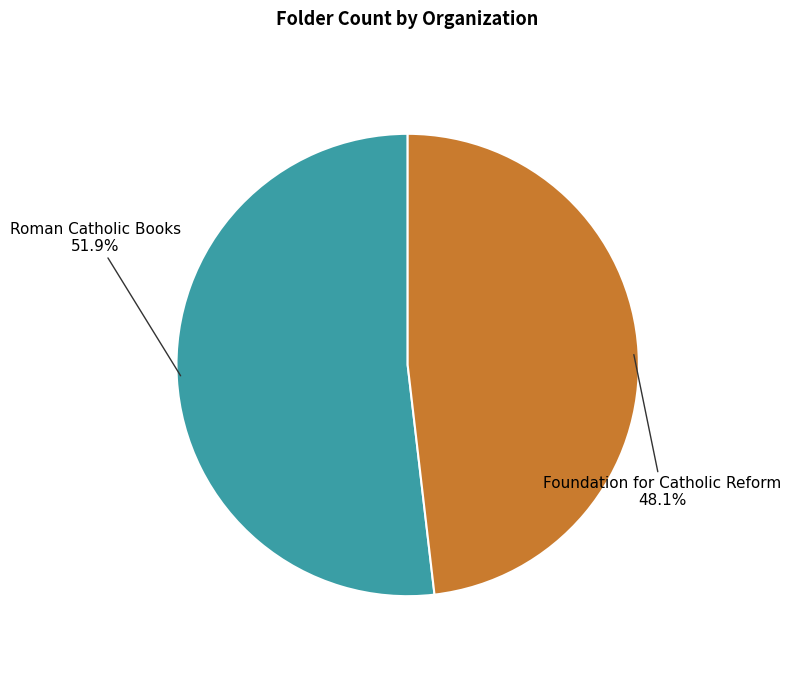

Does any single category account for the majority?

Yes